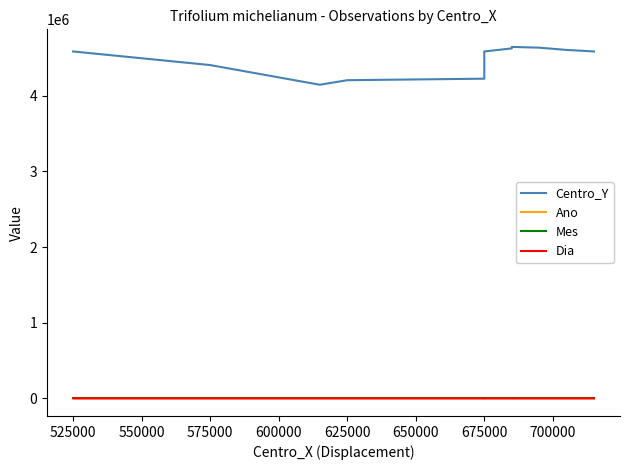

What is the sum of all Centro_Y values?

62960000